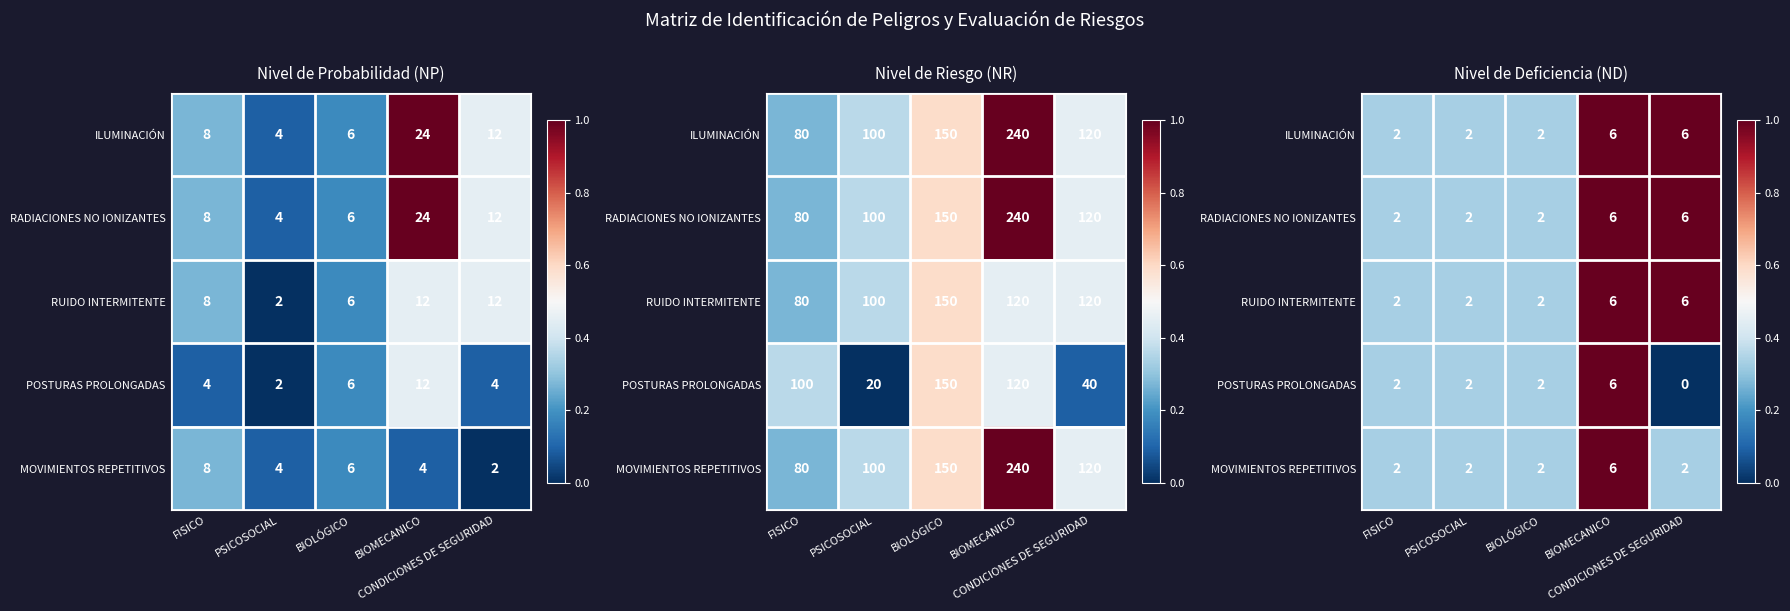

At CONDICIONES DE SEGURIDAD, list the series in order from smallest to largest.

POSTURAS PROLONGADAS, MOVIMIENTOS REPETITIVOS, ILUMINACIÓN, RADIACIONES NO IONIZANTES, RUIDO INTERMITENTE